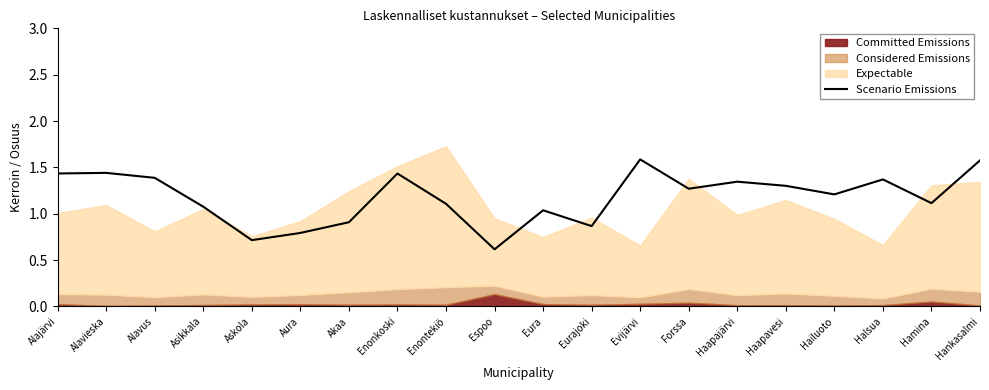

Which category has the lowest value in the Scenario Emissions series?

Espoo